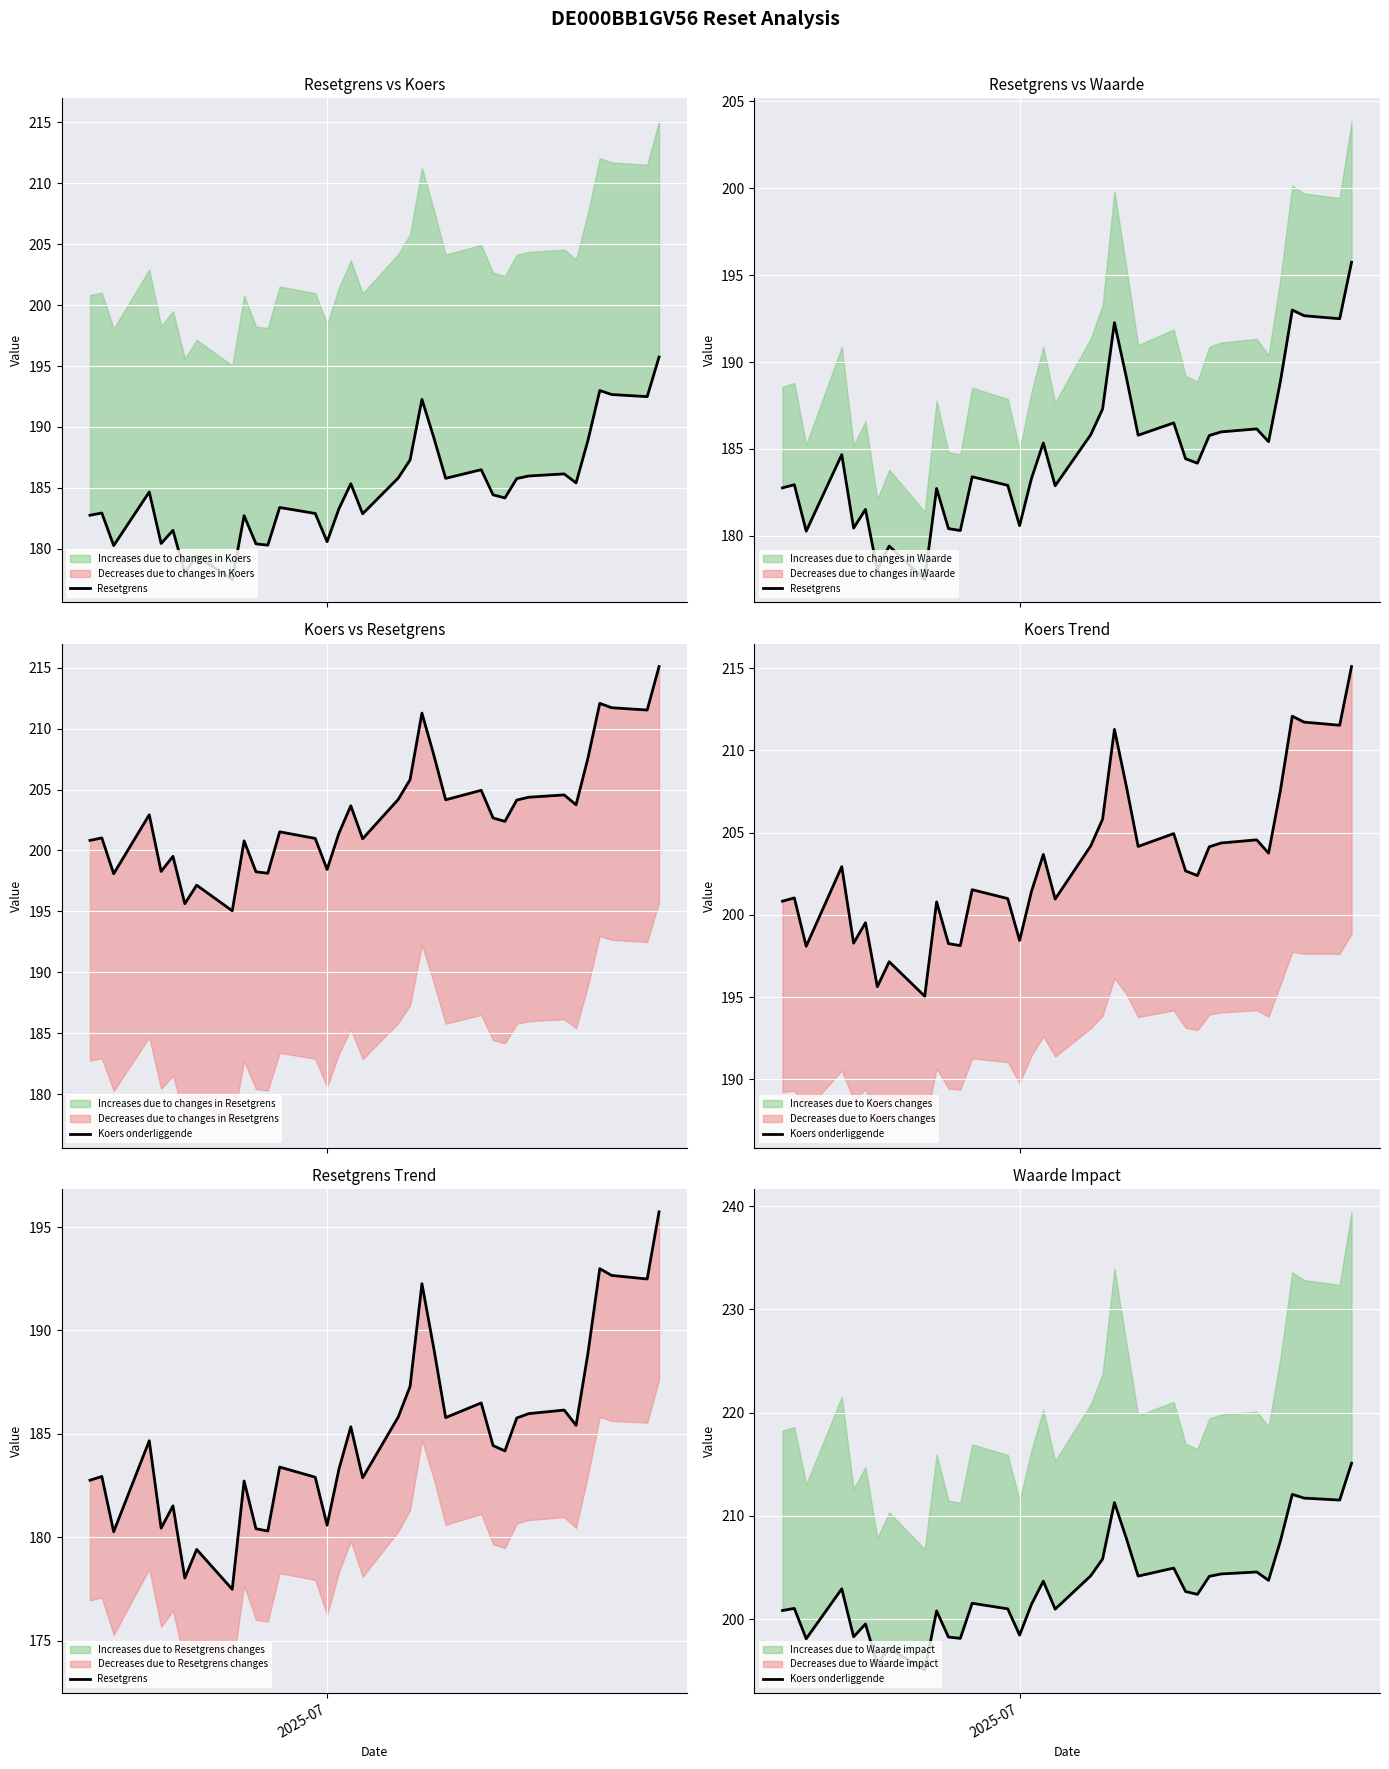

True or false: Koers onderliggende and Resetgrens cross at least once.

False